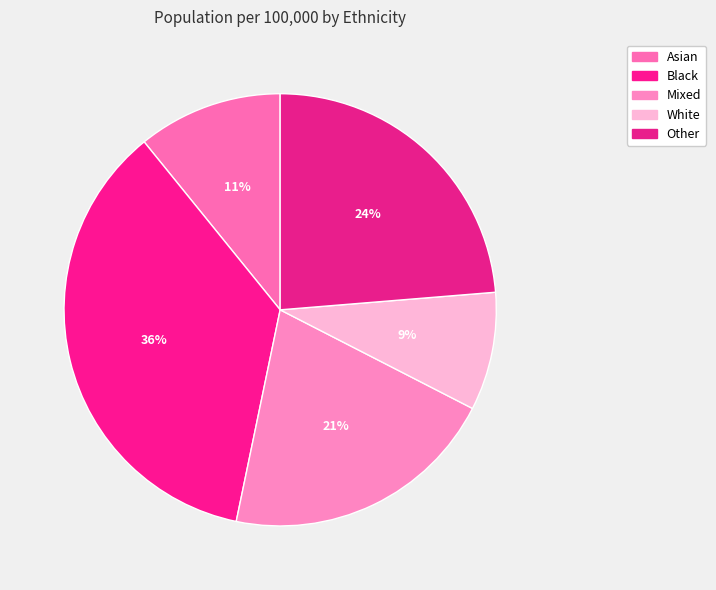

What is the smallest slice in the pie chart?

White